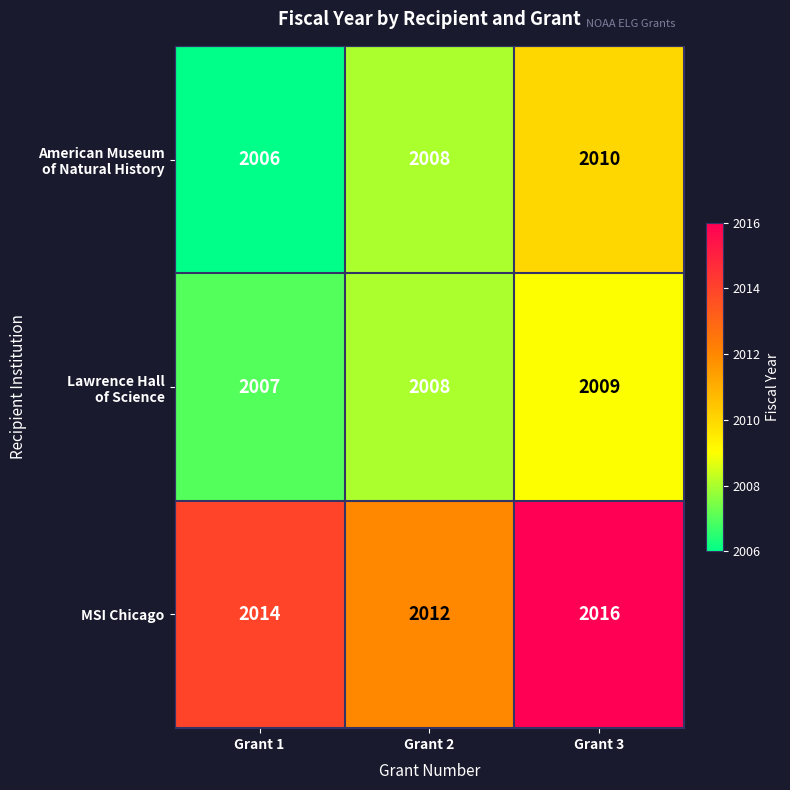

What is the difference between the highest and lowest values at Grant 1?

8